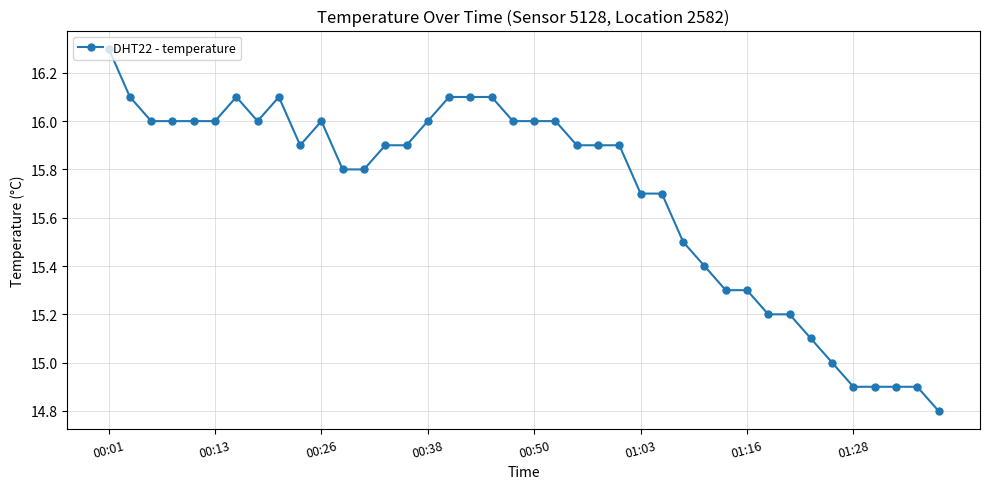

Count the number of data series in this chart.

1